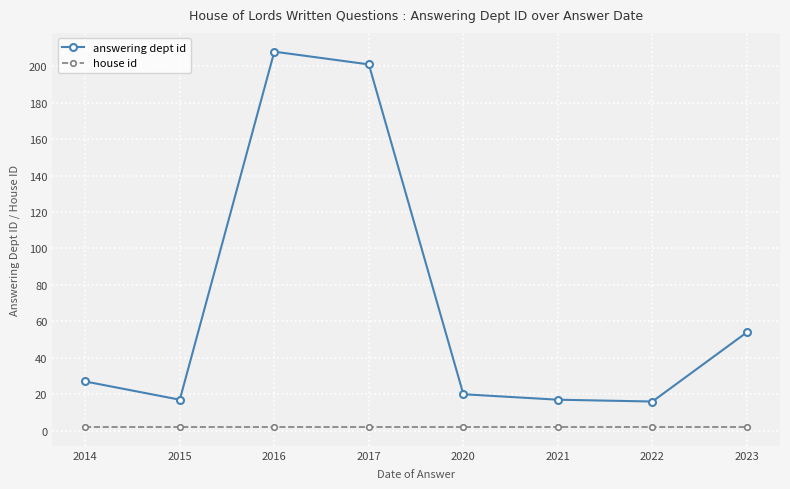

Reading left to right, extract all data points from this chart.

answering dept id: 2014=27	2015=17	2016=208	2017=201	2020=20	2021=17	2022=16	2023=54
house id: 2014=2	2015=2	2016=2	2017=2	2020=2	2021=2	2022=2	2023=2